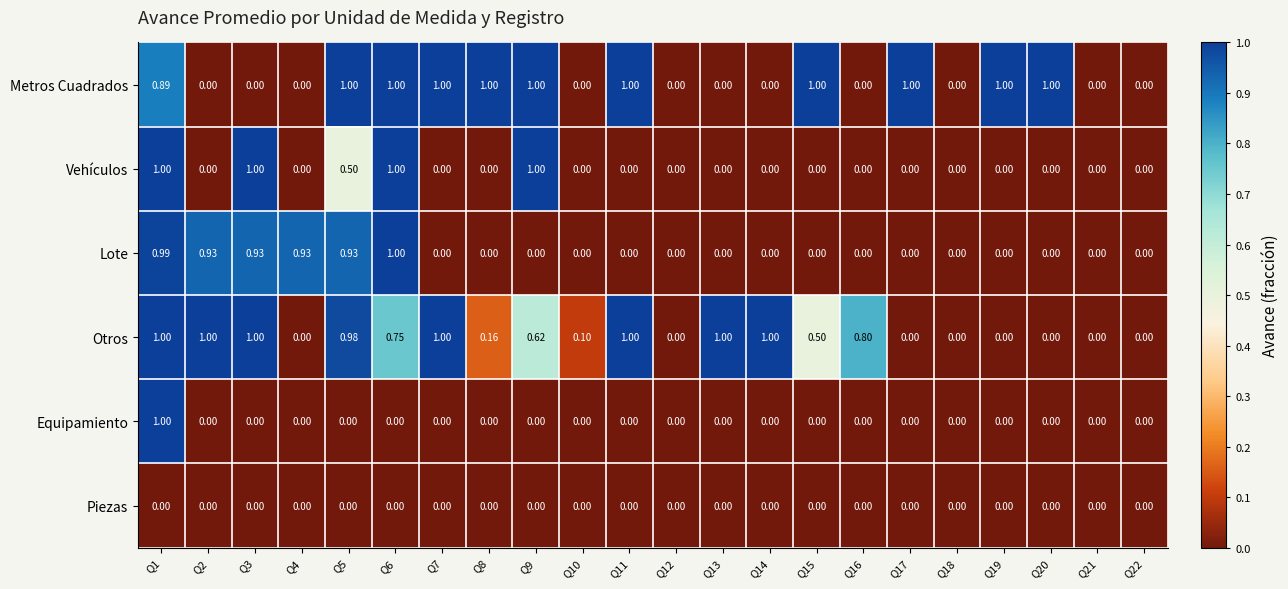

Which series changed the most between Q8 and Q16?

Metros Cuadrados